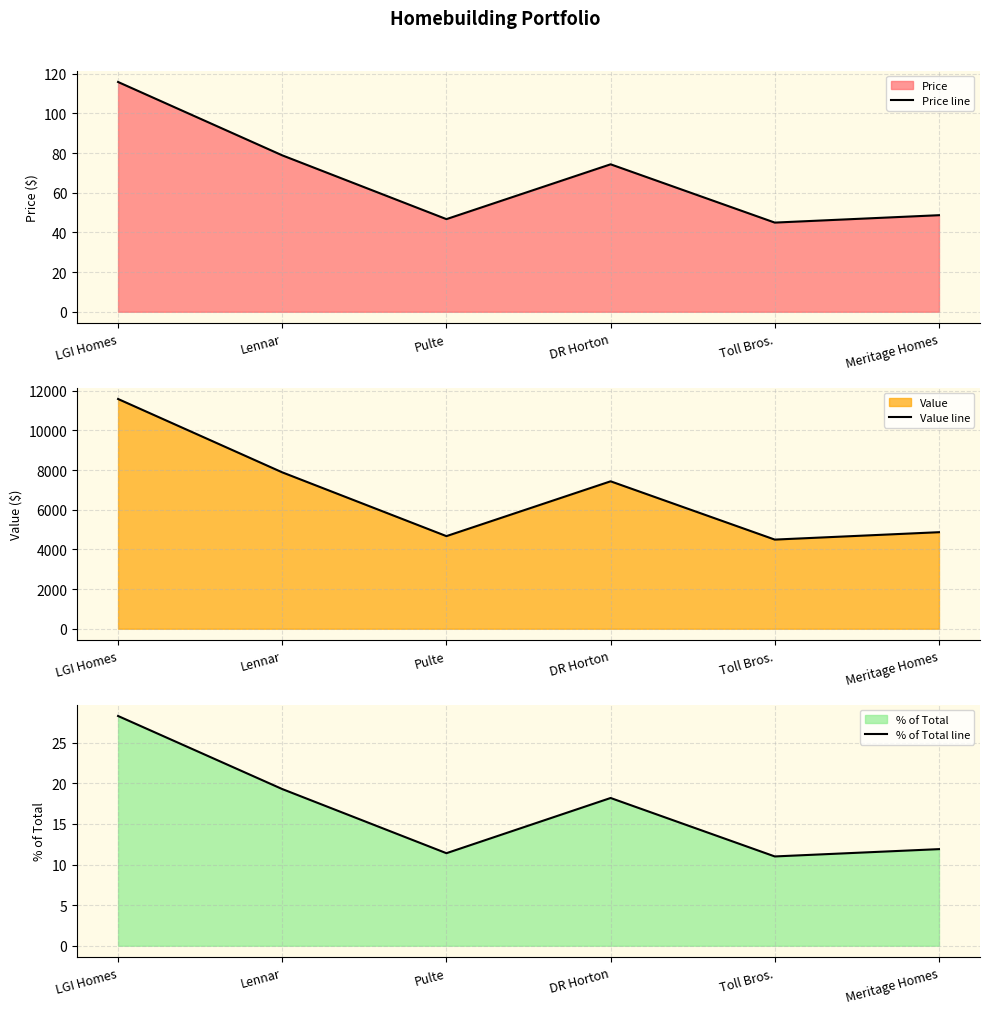

What is the maximum value for % of Total line?

28.3